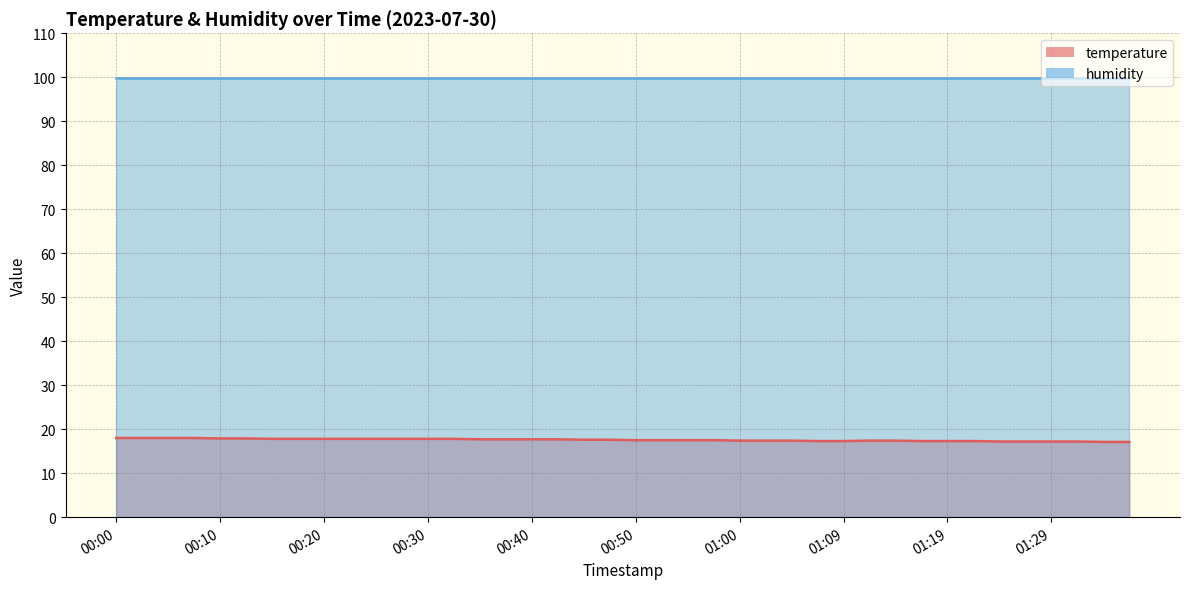

True or false: the data shows 17.8 at 00:25.

True